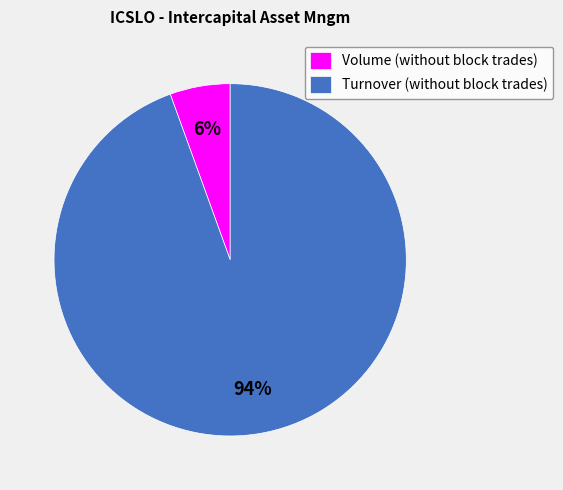

Which has a higher value, Turnover (without block trades) or Volume (without block trades)?

Turnover (without block trades)